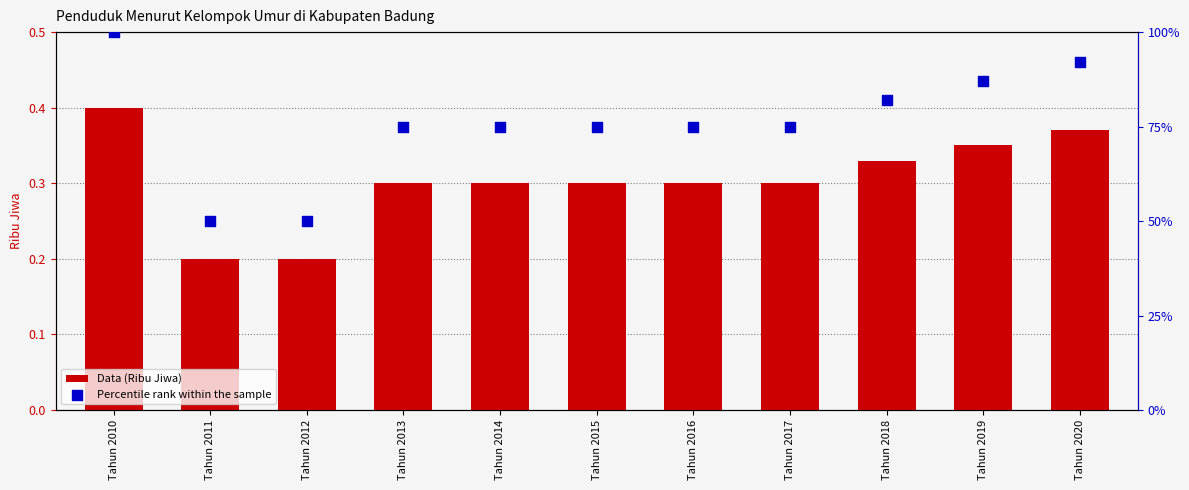

At which category is the sum across all series the highest?

Tahun 2010